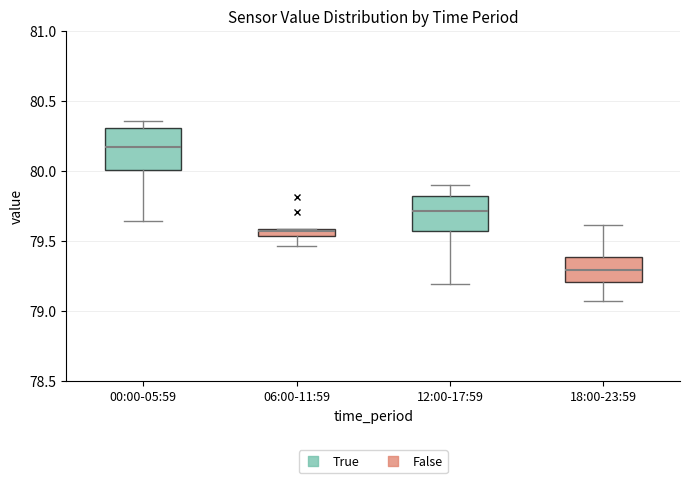

Where is the upper edge of the box for 12:00-17:59 on the y-axis? The values are not printed on the chart, so give them approximately, as read against the axis.

79.80